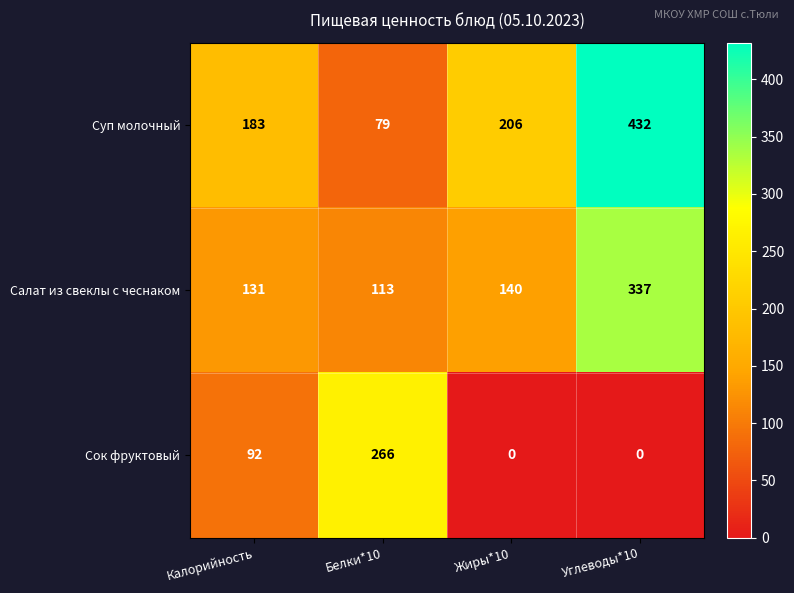

What is the minimum value for Суп молочный?

79